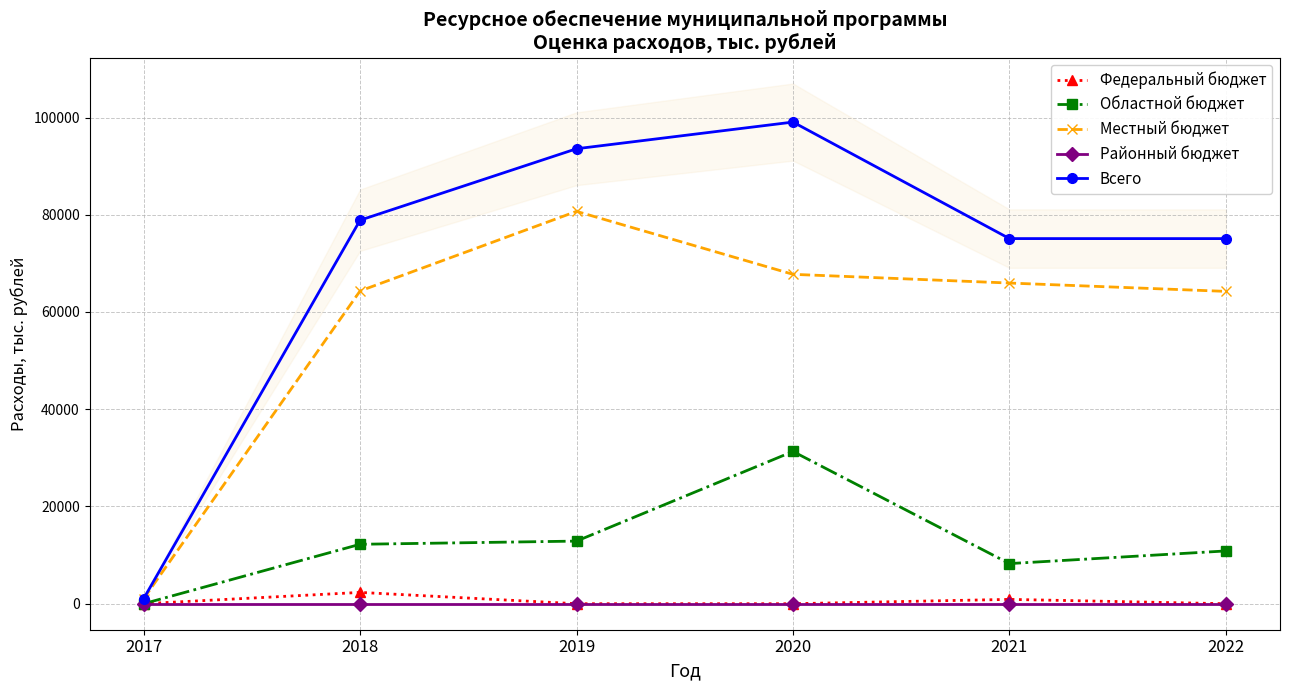

In Областной бюджет, how many points are higher than both neighbors (excluding endpoints)?

1